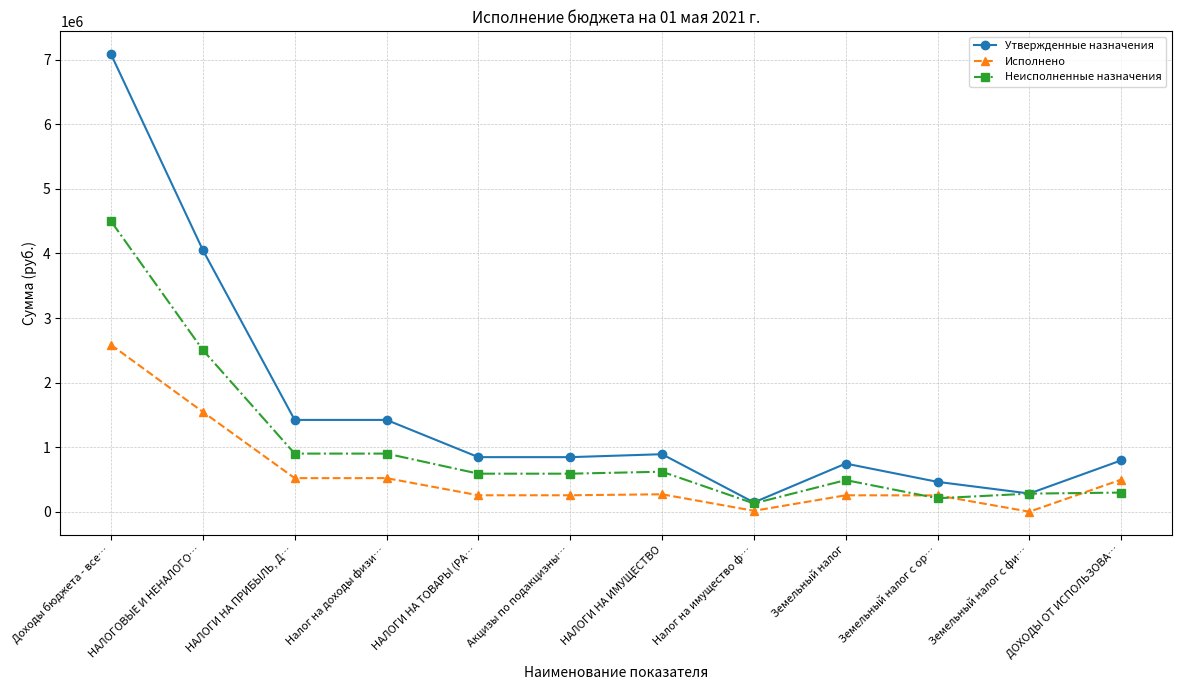

How many lines are shown in the chart?

3